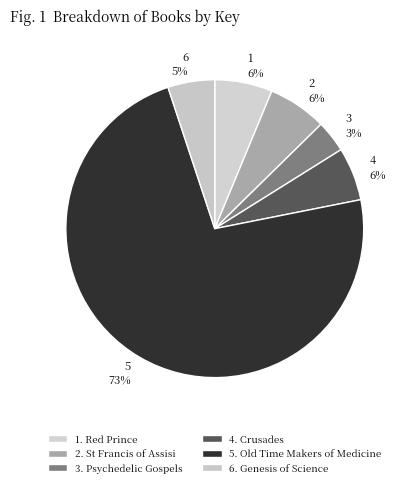

How many slices are in this pie chart?

6